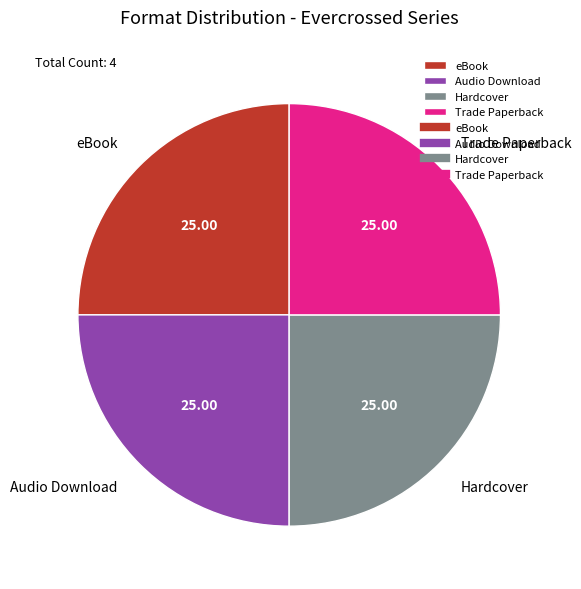

Approximately how many times larger is the value at eBook compared to Audio Download?

1.0